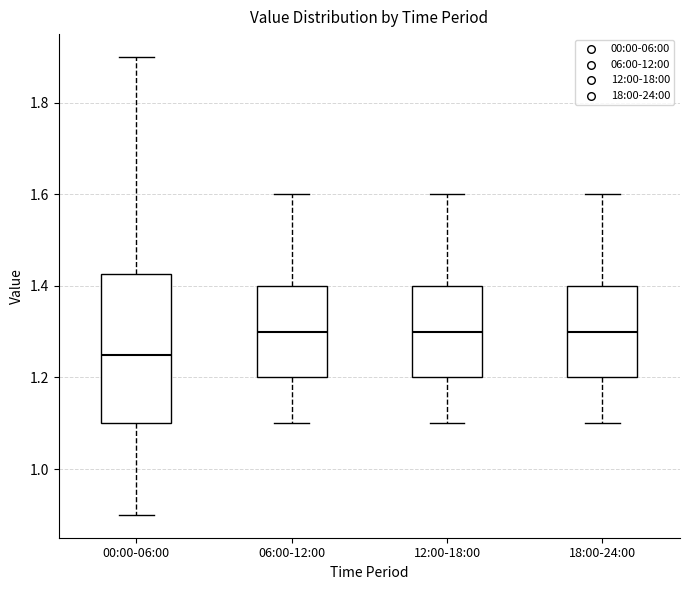

Reading left to right, read every box against the y-axis: the position of its median line, the range the box covers, and the ends of its whiskers. The values are not printed on the chart, so give them approximately, as read against the axis.

00:00-06:00: median 1.26, box 1.10 to 1.42, whiskers 0.90 to 1.90
06:00-12:00: median 1.30, box 1.20 to 1.40, whiskers 1.10 to 1.60
12:00-18:00: median 1.30, box 1.20 to 1.40, whiskers 1.10 to 1.60
18:00-24:00: median 1.30, box 1.20 to 1.40, whiskers 1.10 to 1.60